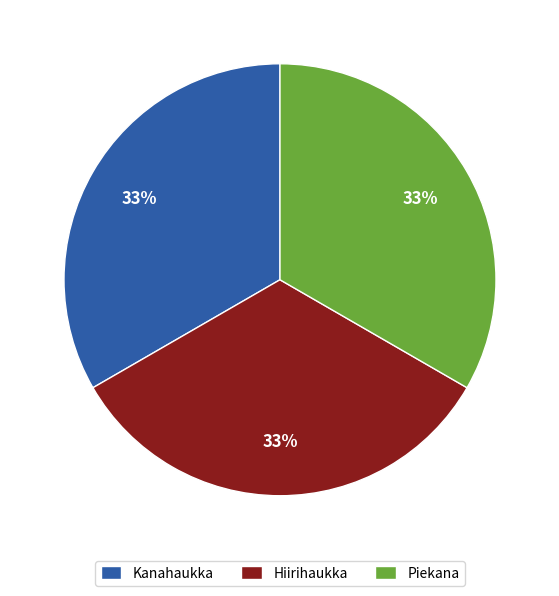

The Kanahaukka slice represents 23% of the pie. True or false?

False